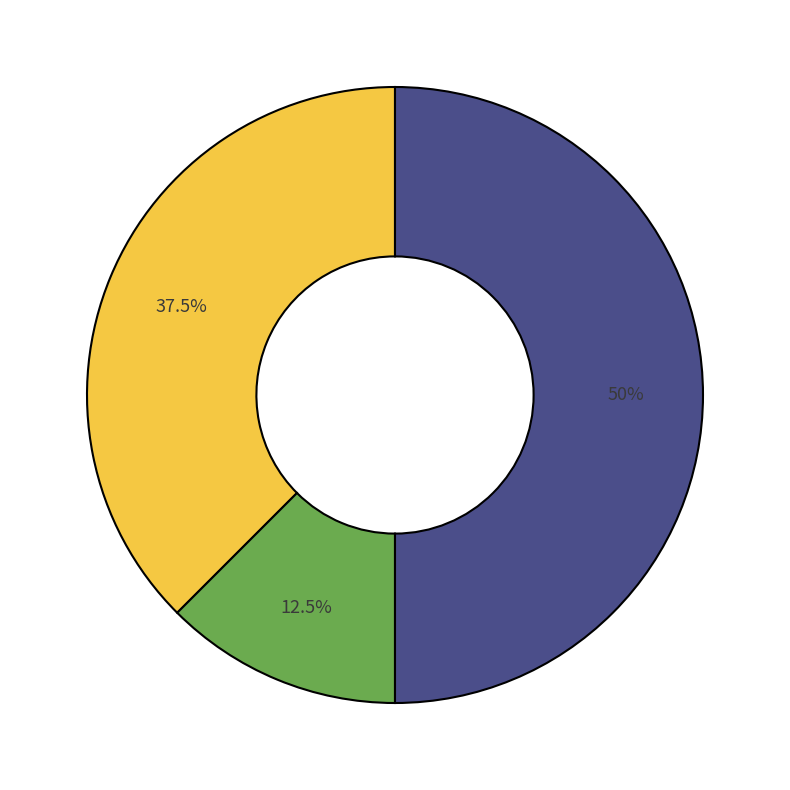

To the nearest percent, what is the average slice percentage?

33%